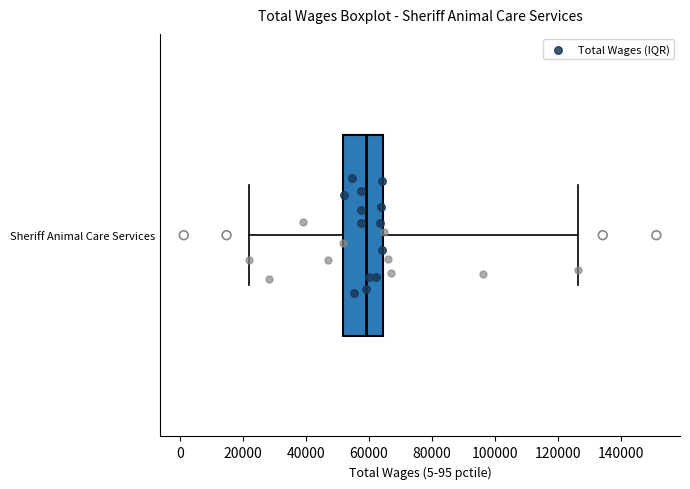

Transcribe this box plot: give where the median line is, the range the box spans, and where the two whiskers end, as read against the x-axis. The values are not printed on the chart, so give them approximately, as read against the axis.

median 60000, box 52000 to 64000, whiskers 22000 to 126000